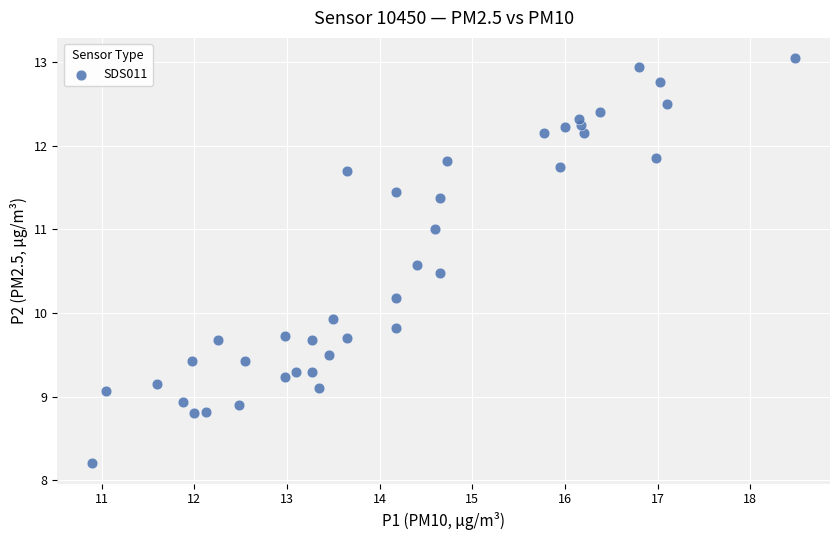

What Y value in the scatter plot is closest to 10?

9.9